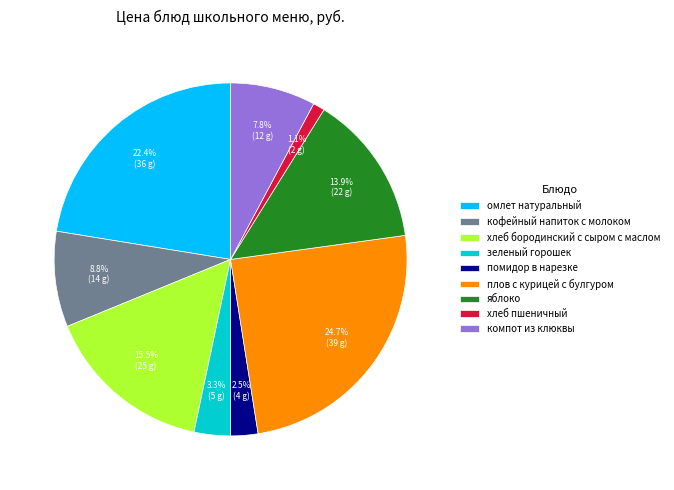

Is there a majority slice in this chart?

No